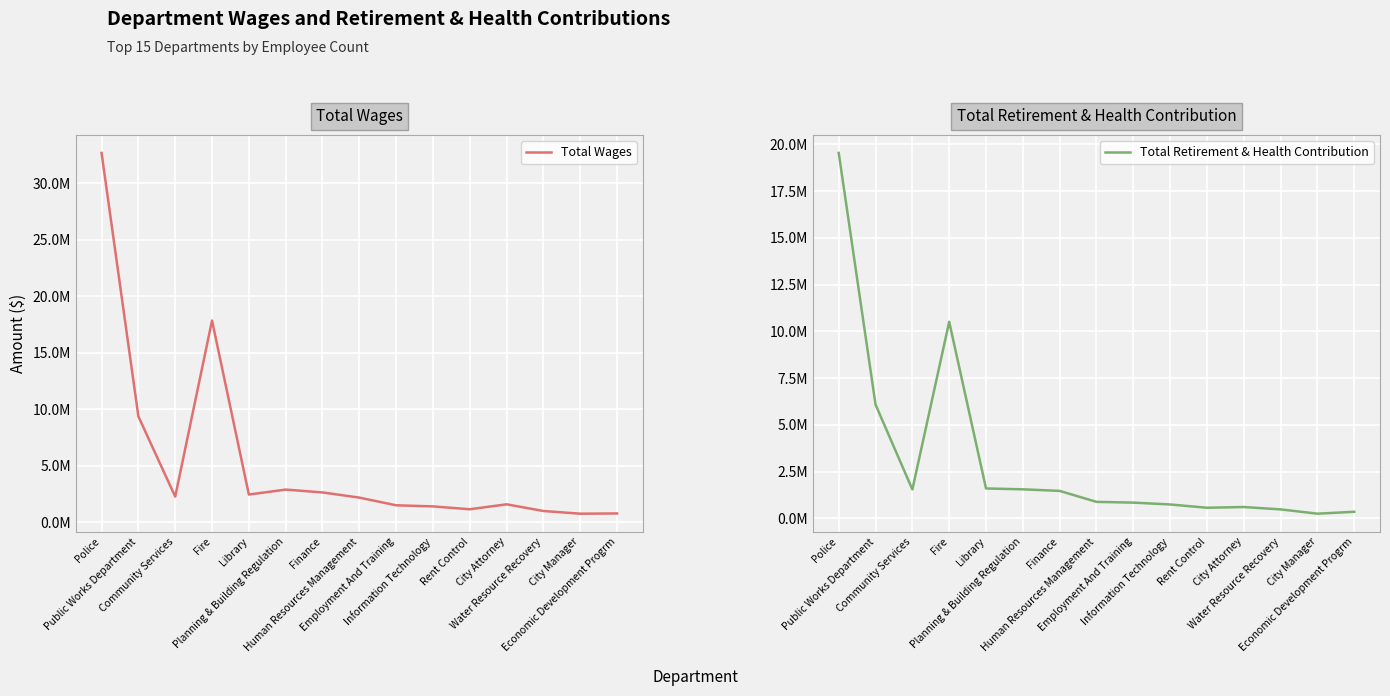

List the series in order of their peak value, lowest first.

Total Retirement & Health Contribution, Total Wages